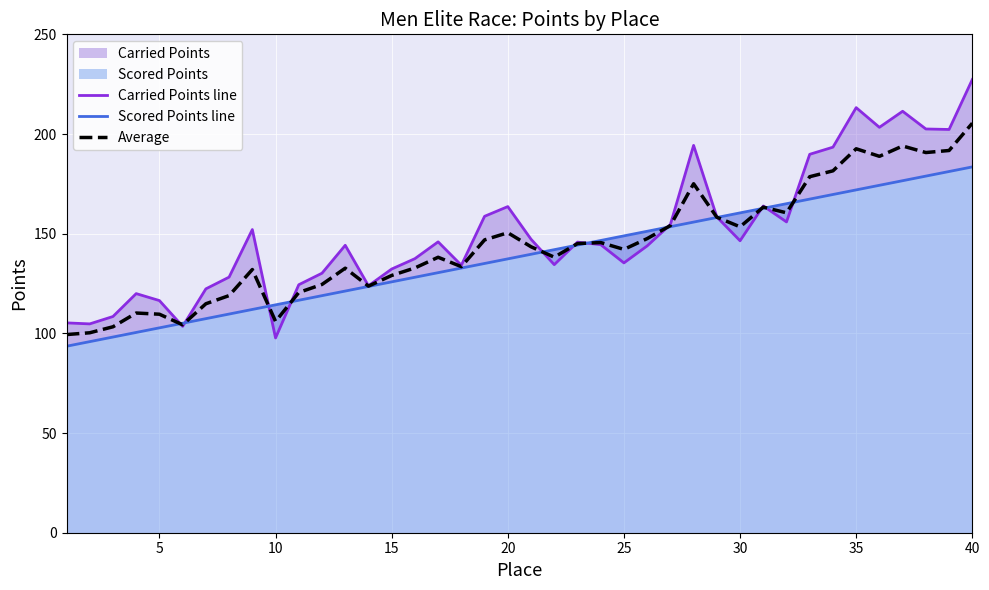

What is the minimum value for Average?

99.4